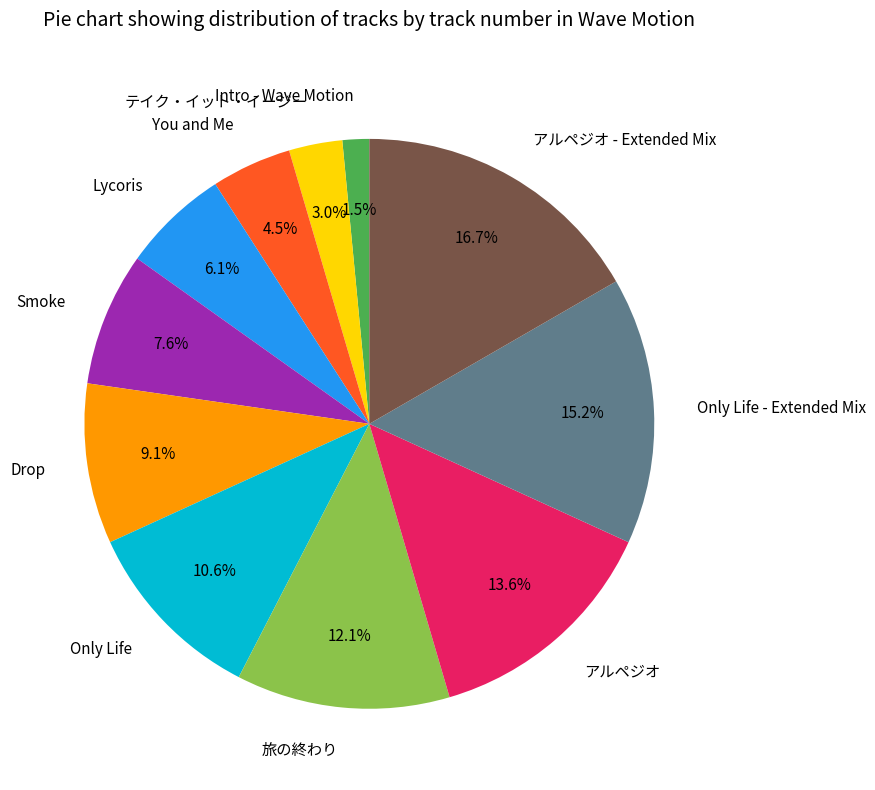

True or false: Drop accounts for 9% of the total.

True